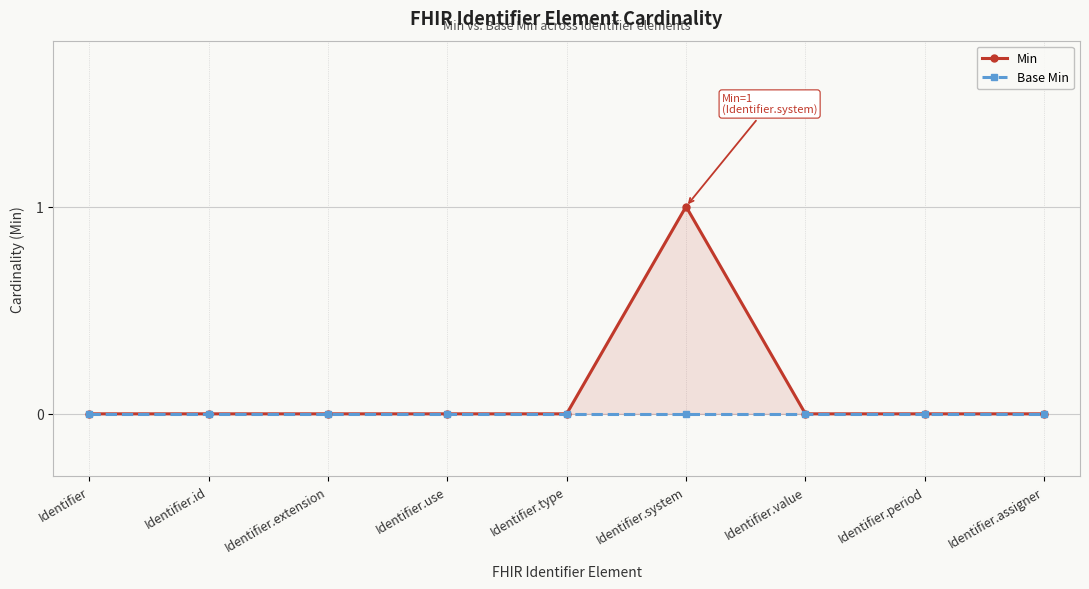

At which category does the chart reach its minimum across all series?

Identifier